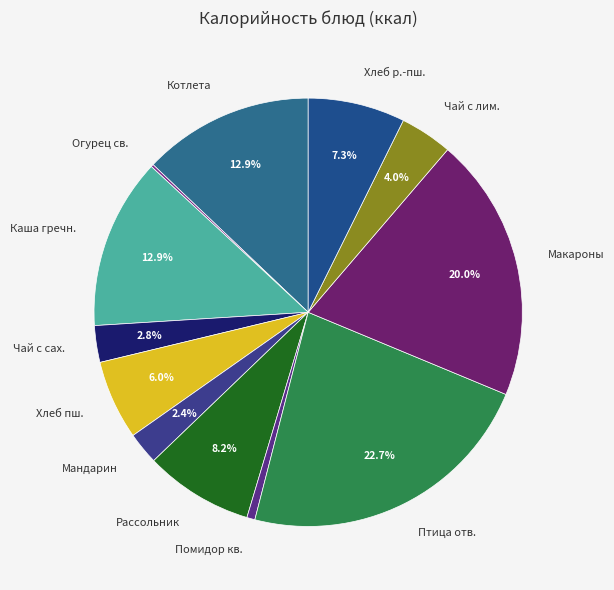

Do Хлеб р.-пш. and Рассольник together represent more than half of the pie?

No